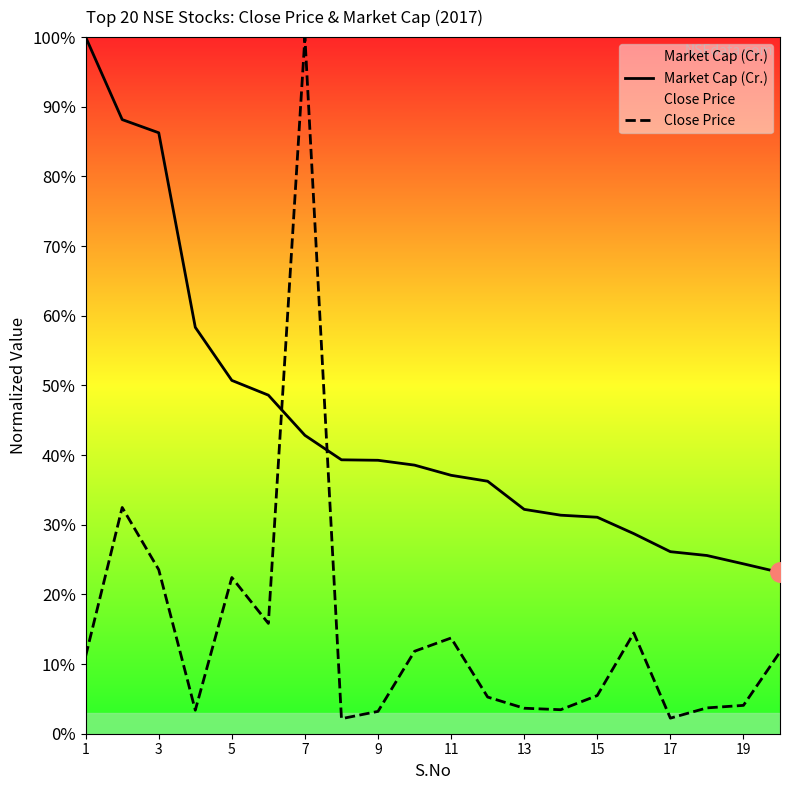

How many intersections are there between Market Cap (Cr.) and Close Price?

2